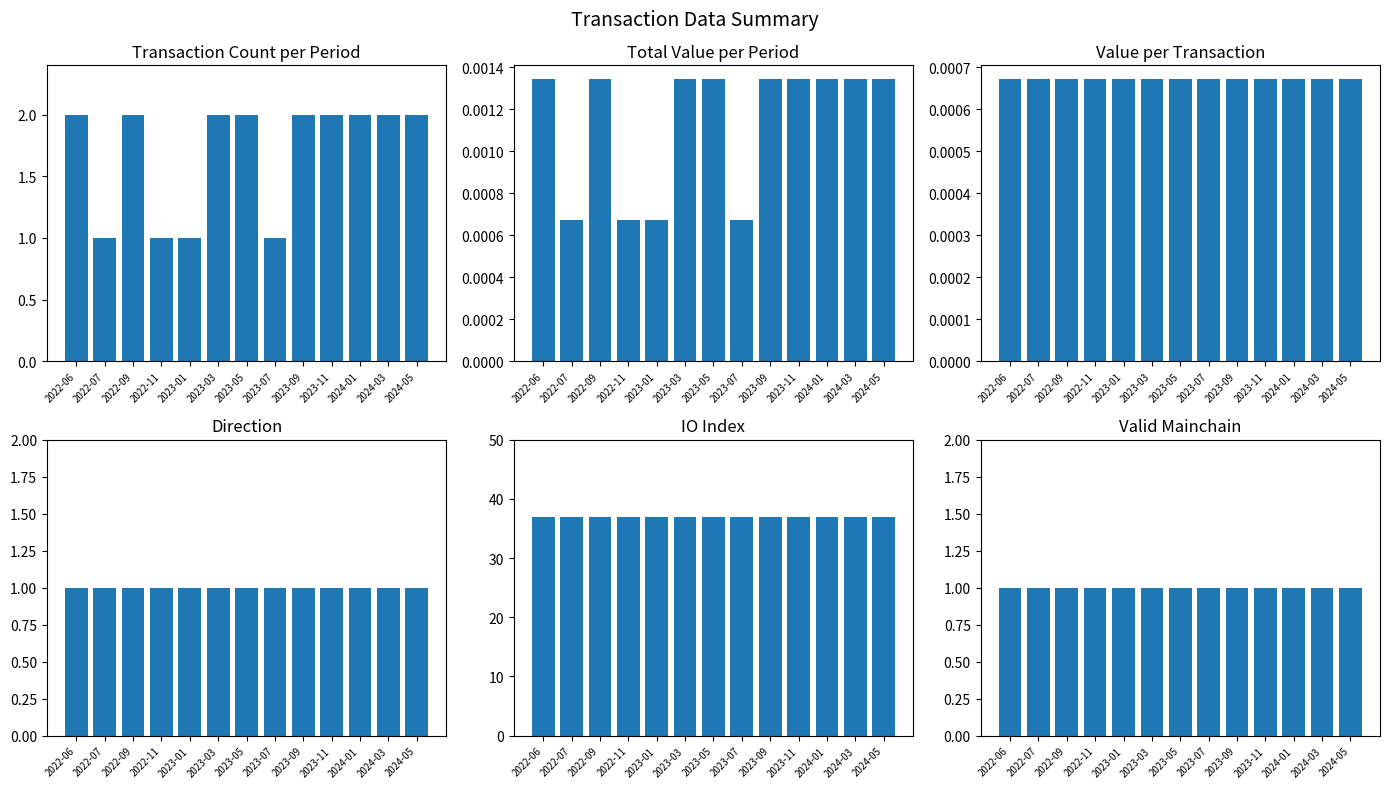

Is it true that io_index equals 37.0 at 2022-11?

True